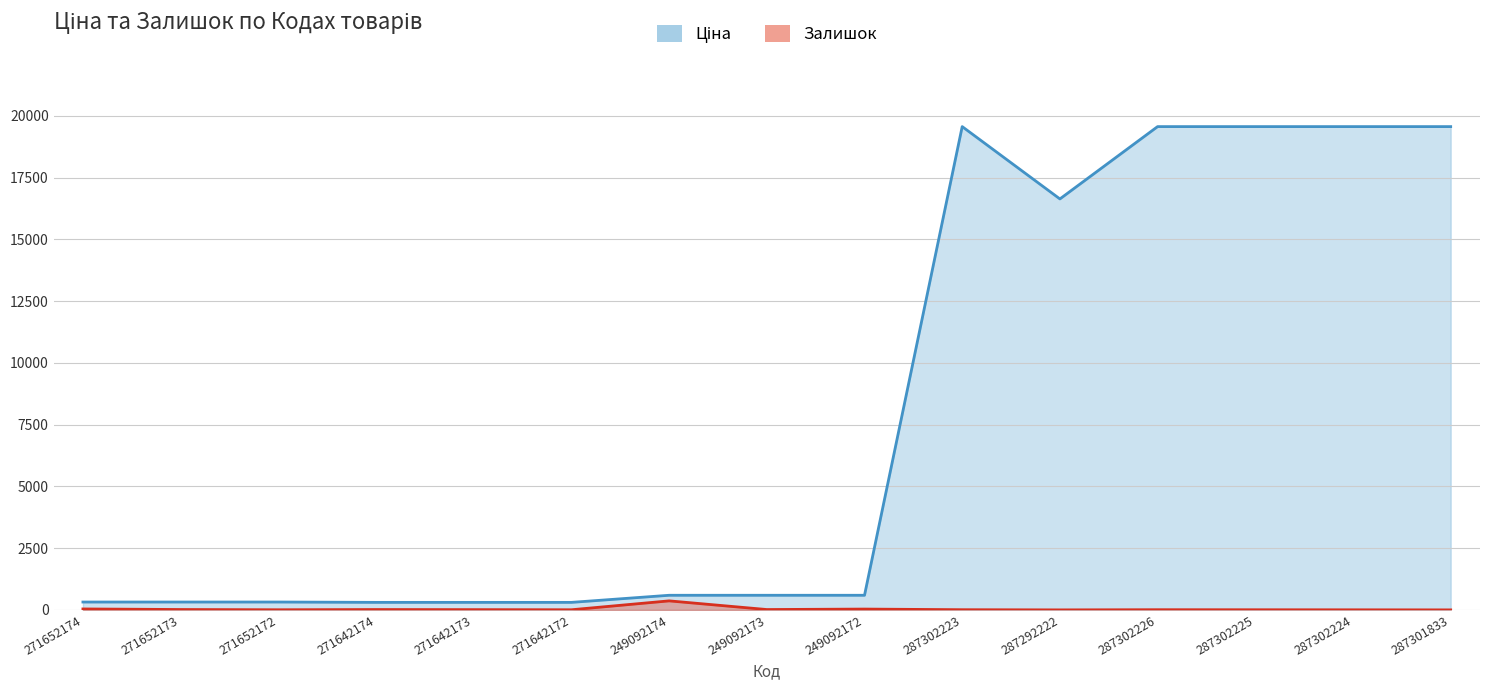

What is the difference between the highest and lowest values at 271652173?

303.3